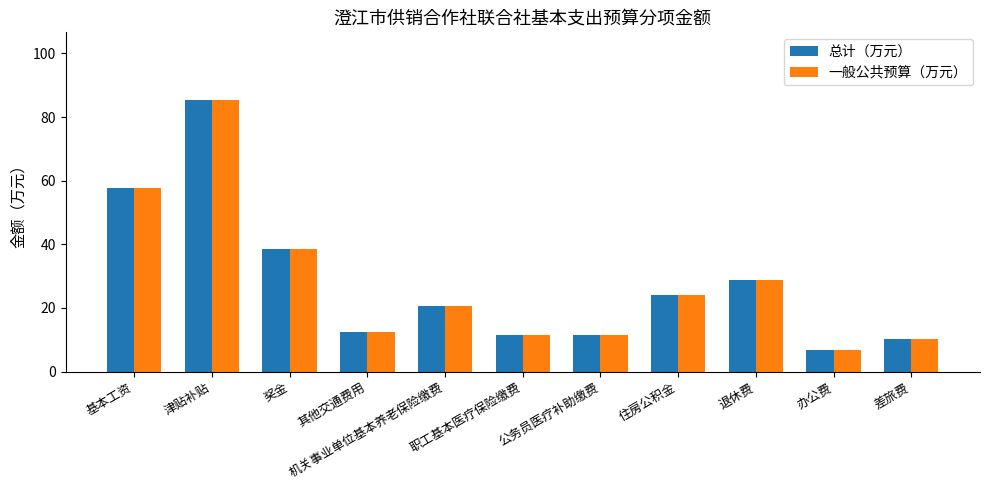

At which category does the chart reach its minimum across all series?

办公费